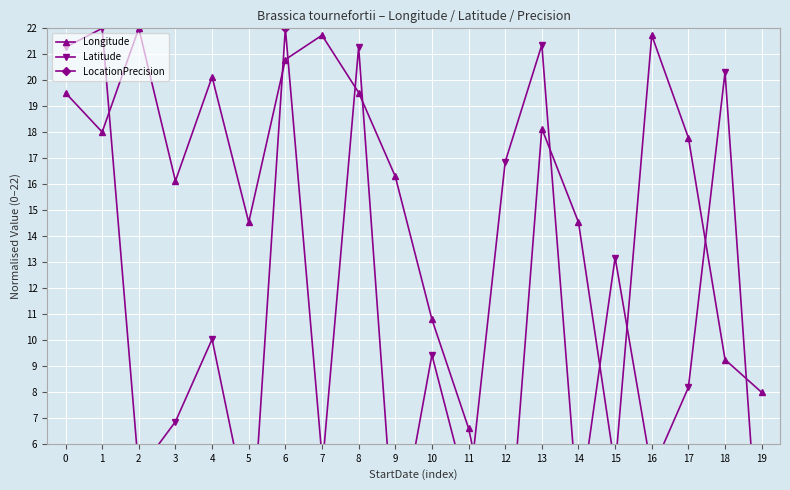

True or false: Longitude and Latitude intersect in this chart.

True